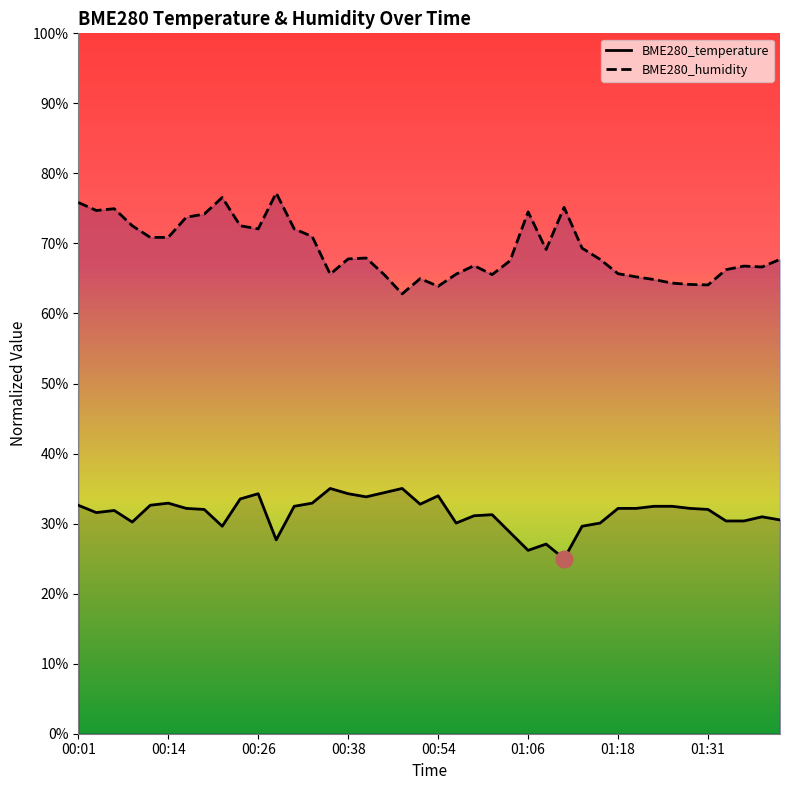

The value of BME280_temperature at 01:13 is 15.7. True or false?

False